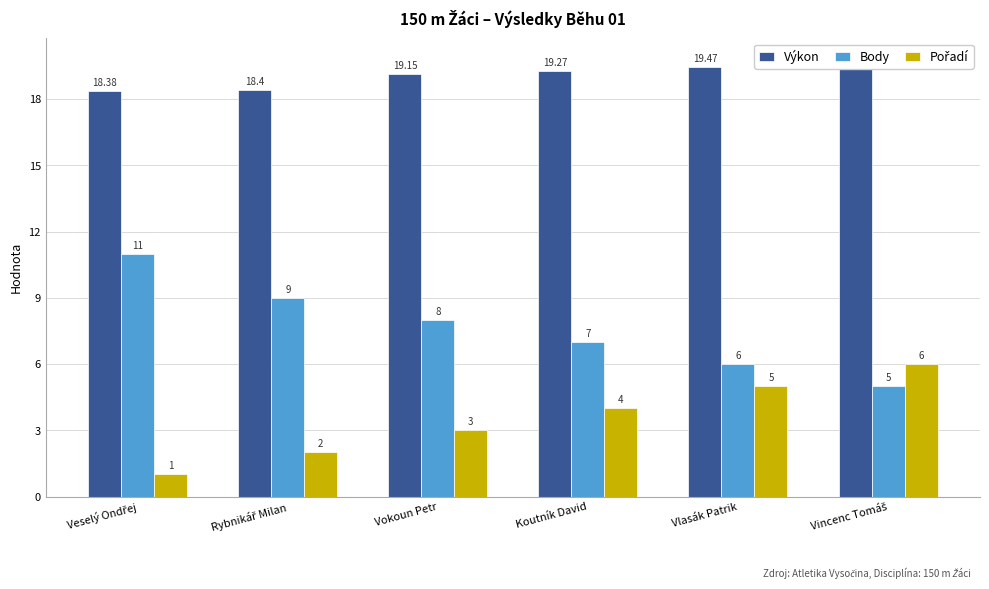

Which series changed the most between Rybnikář Milan and Vlasák Patrik?

Body